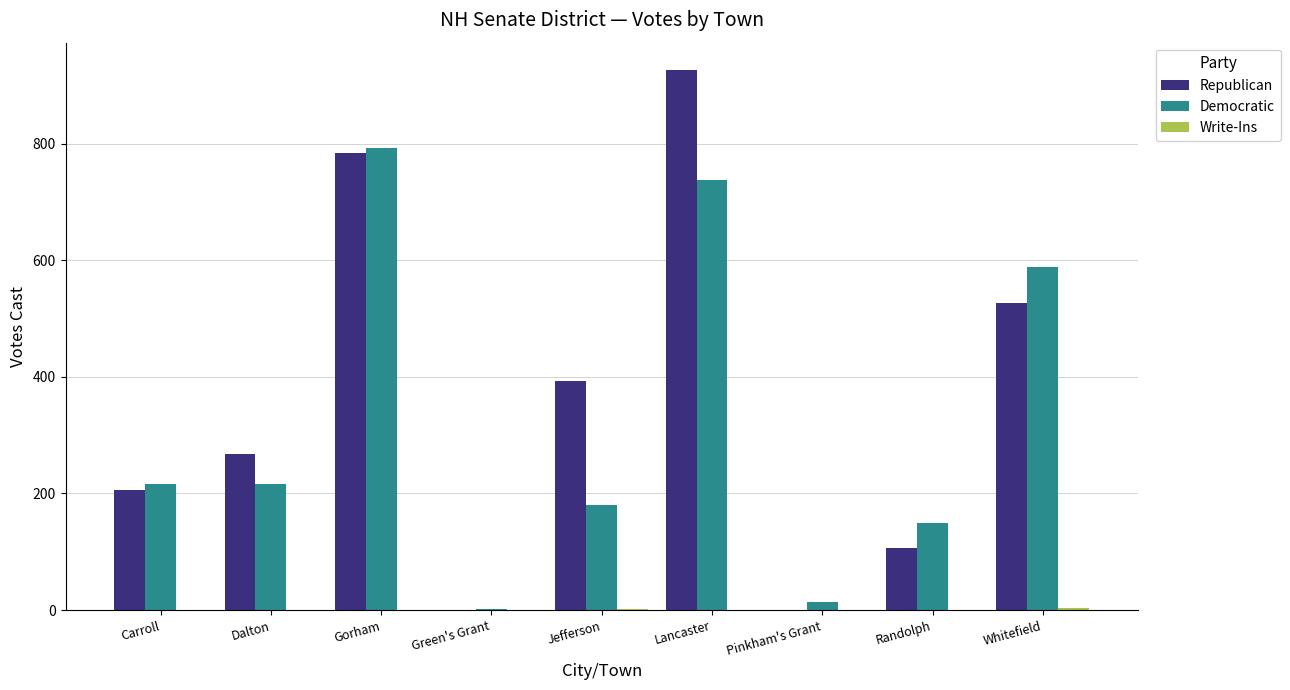

Which label corresponds to the largest value in the chart?

Lancaster